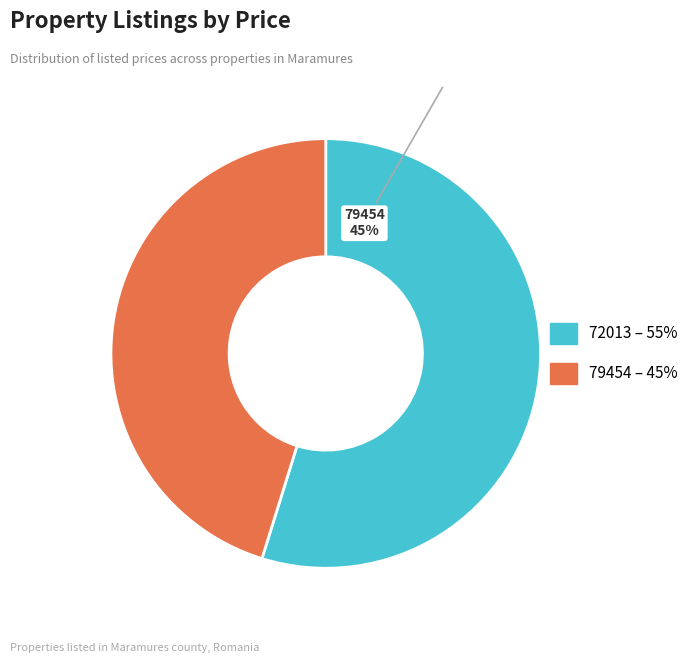

How many slices are in this pie chart?

2